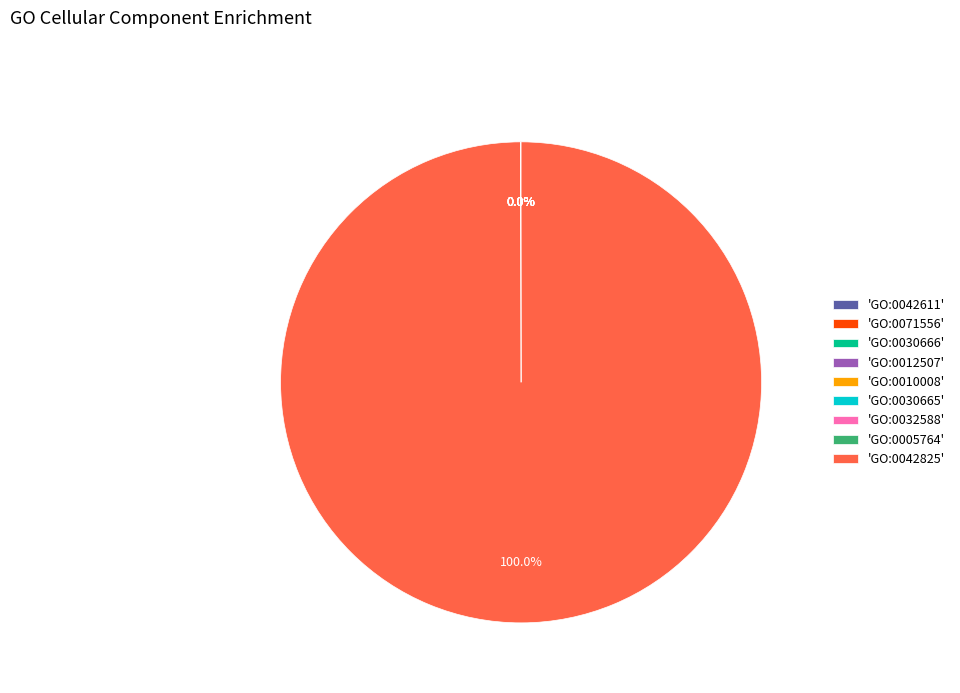

Which category has the biggest portion of the pie?

'GO:0042825'